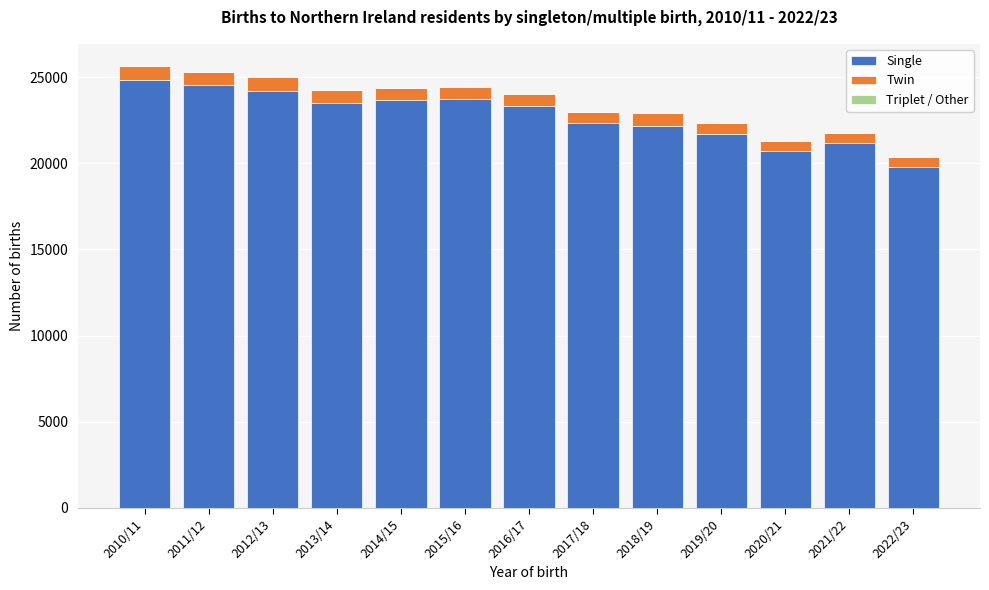

The value of Single at 2010/11 is 13102. True or false?

False